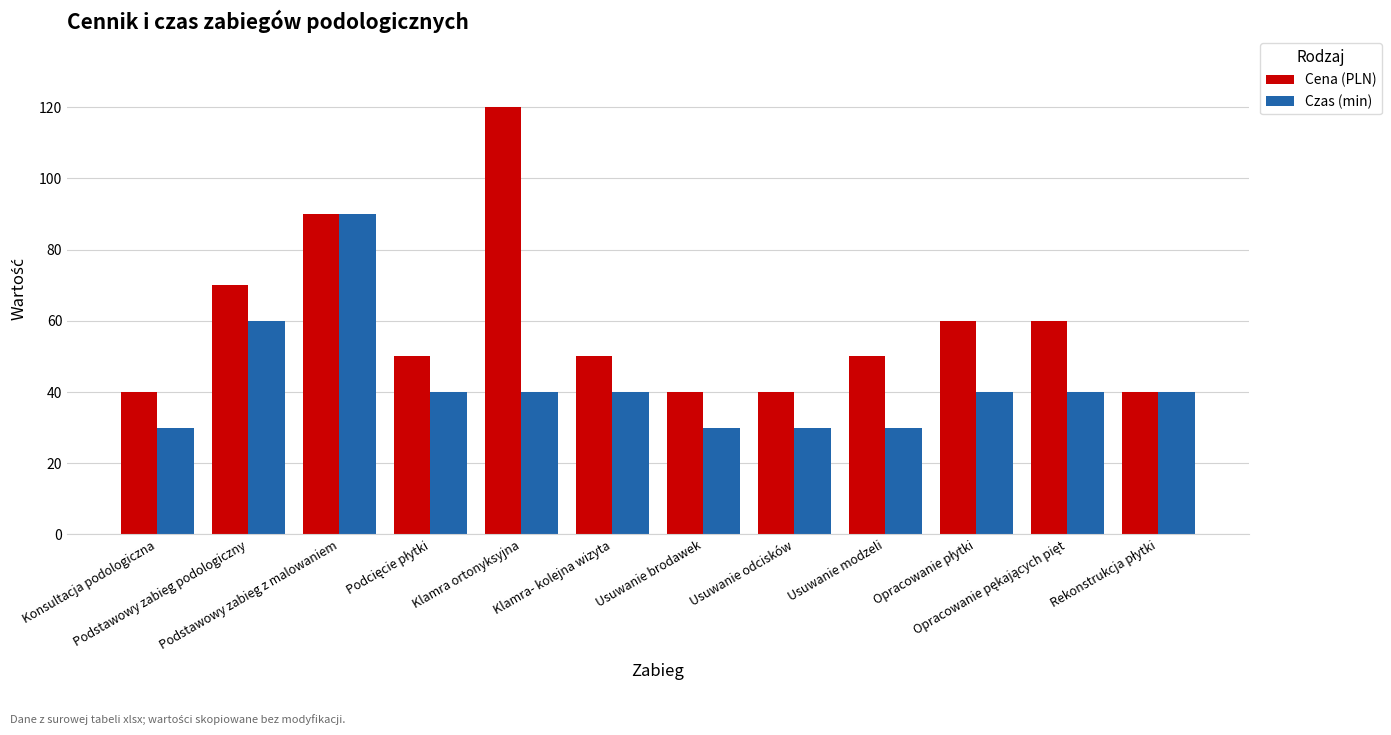

Where does the Czas (min) series first go above 40?

Podstawowy zabieg podologiczny